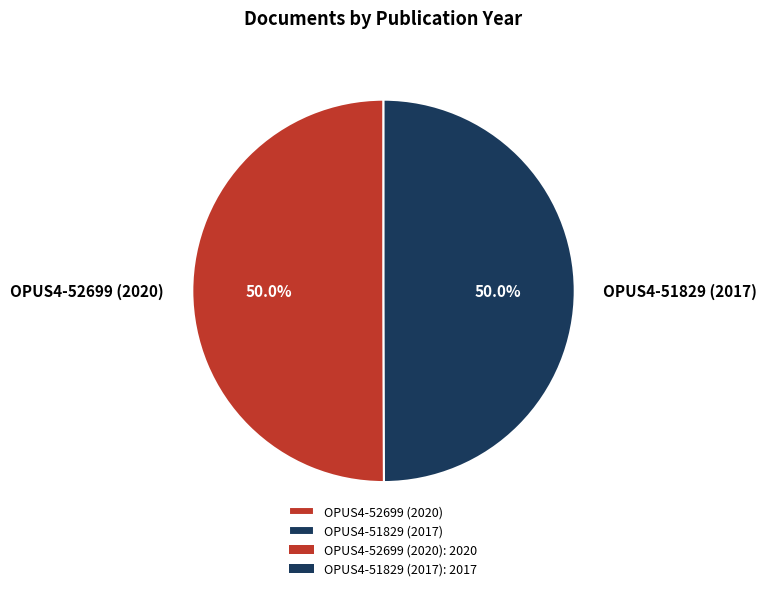

The OPUS4-51829 (2017) slice represents 61% of the pie. True or false?

False